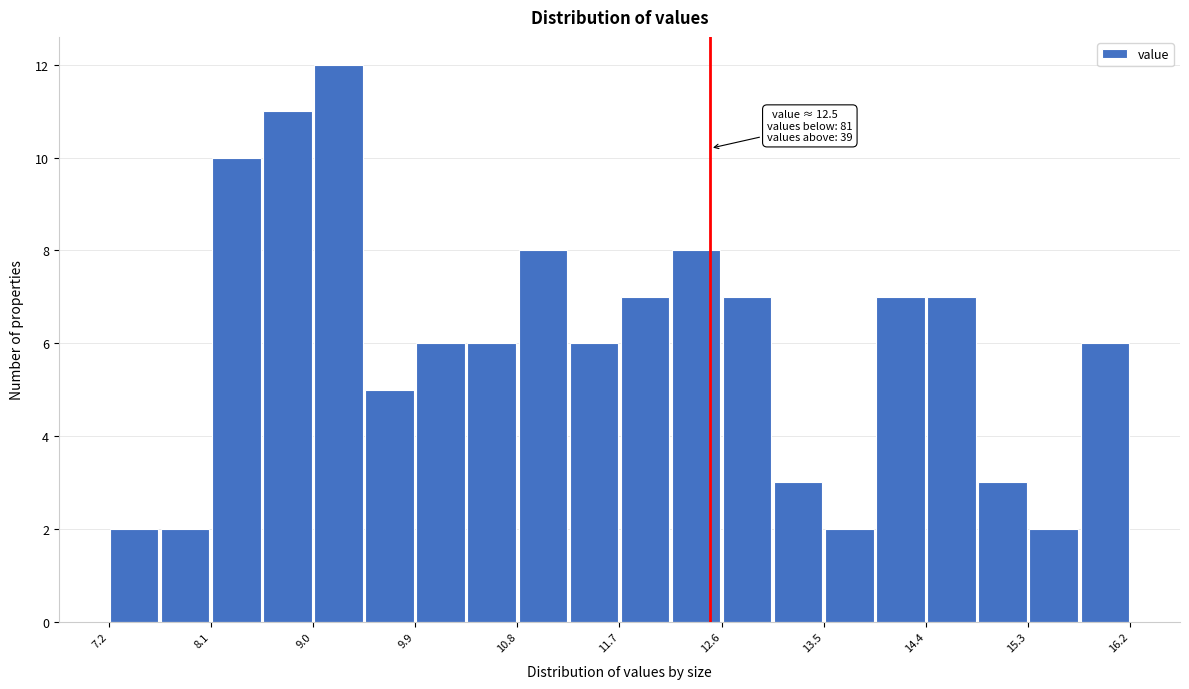

Over which range of the x-axis is the bar tallest?

9.00 to 9.45